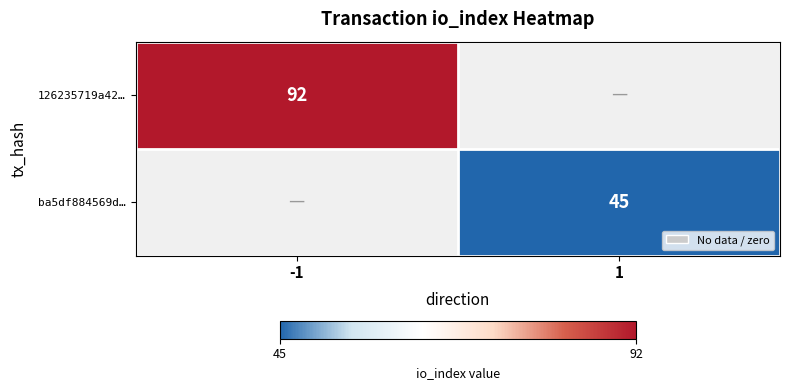

What is the minimum value shown in the chart?

45.0